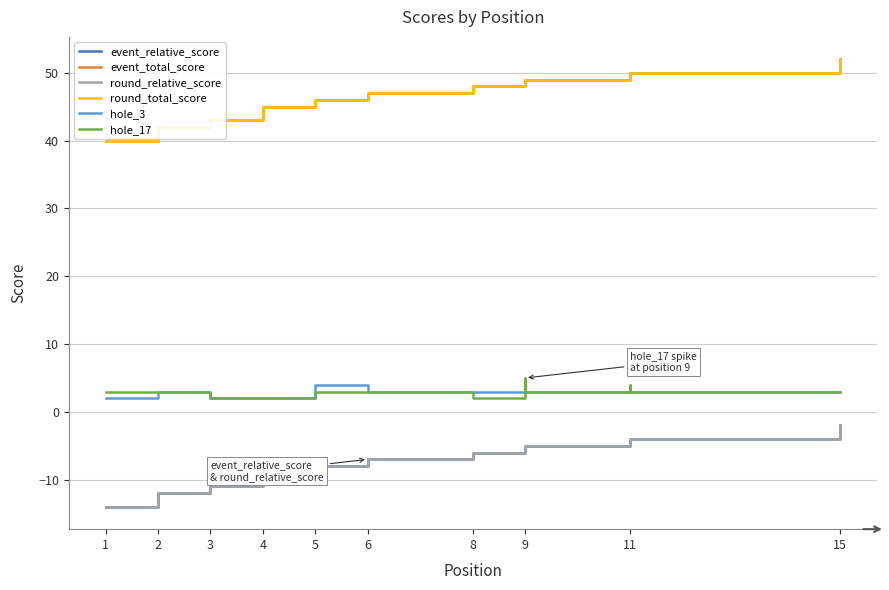

True or false: event_total_score and round_relative_score intersect in this chart.

False